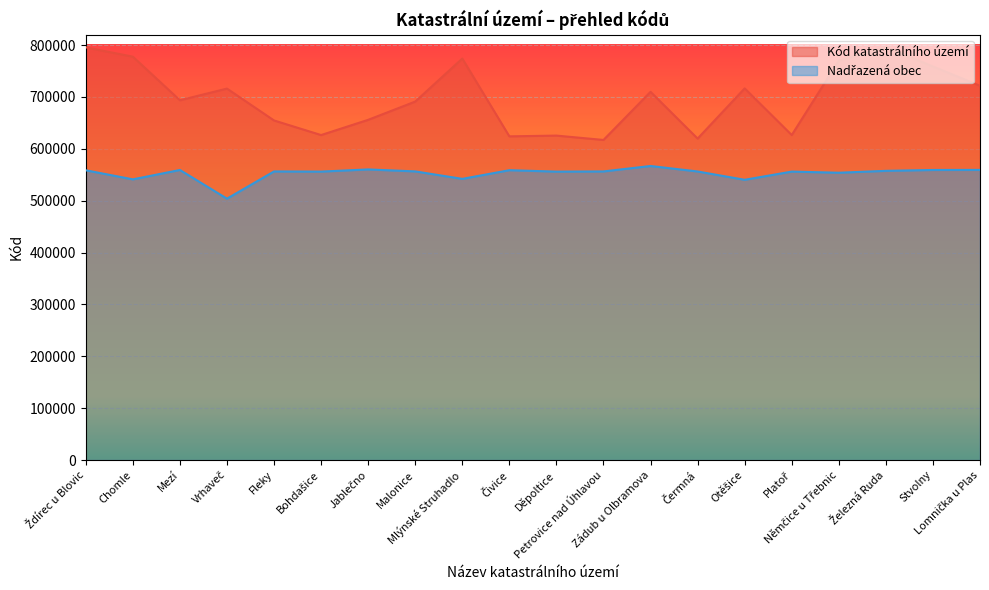

The Kód katastrálního území series shows 716090 at Vrhaveč. True or false?

True